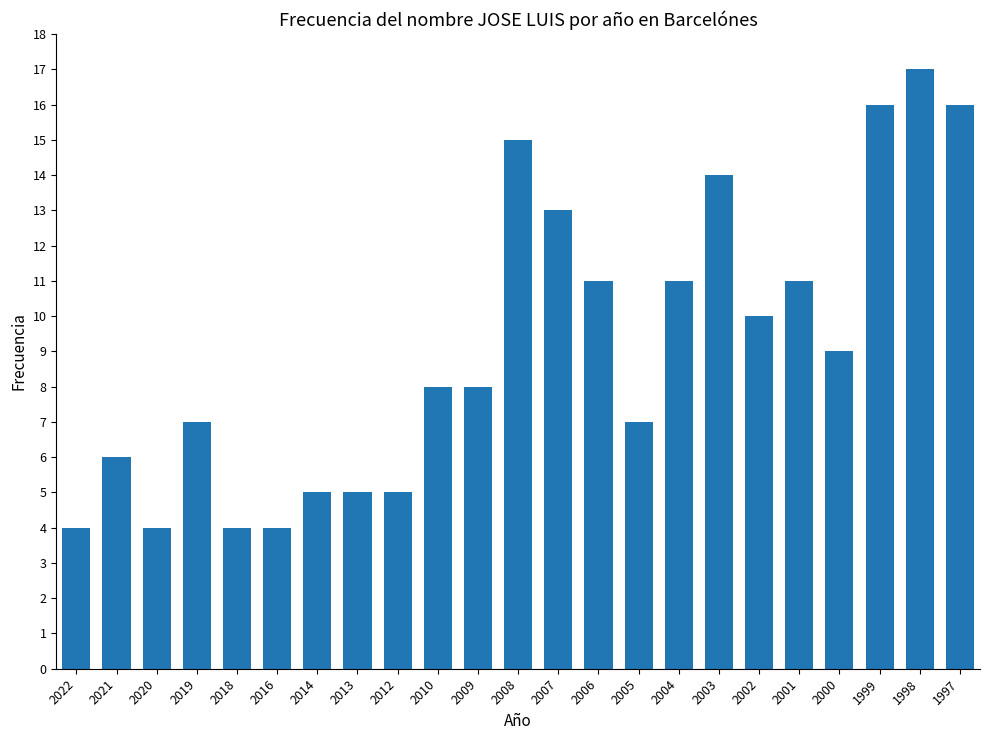

The value at 2006 is 11. True or false?

True